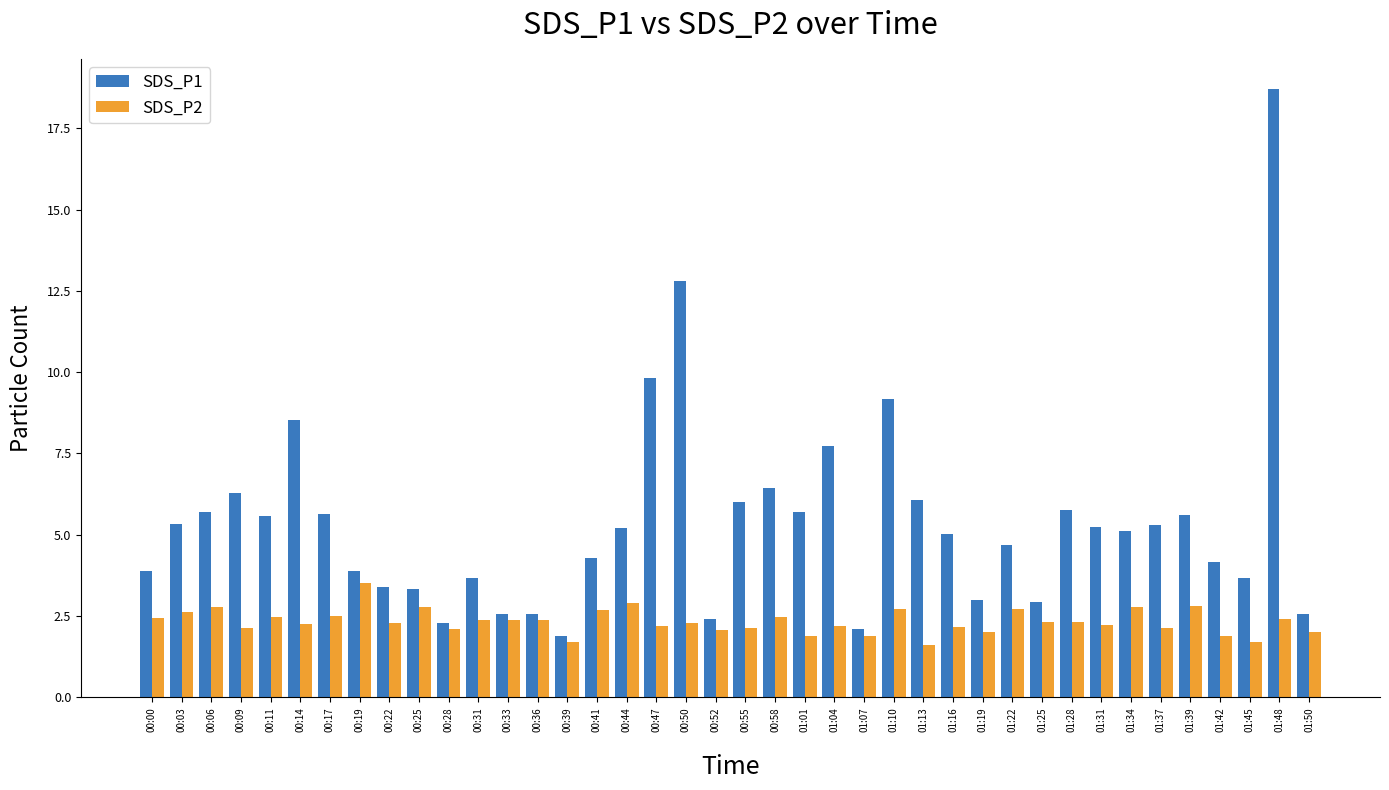

At which category does the chart reach its peak across all series?

01:48